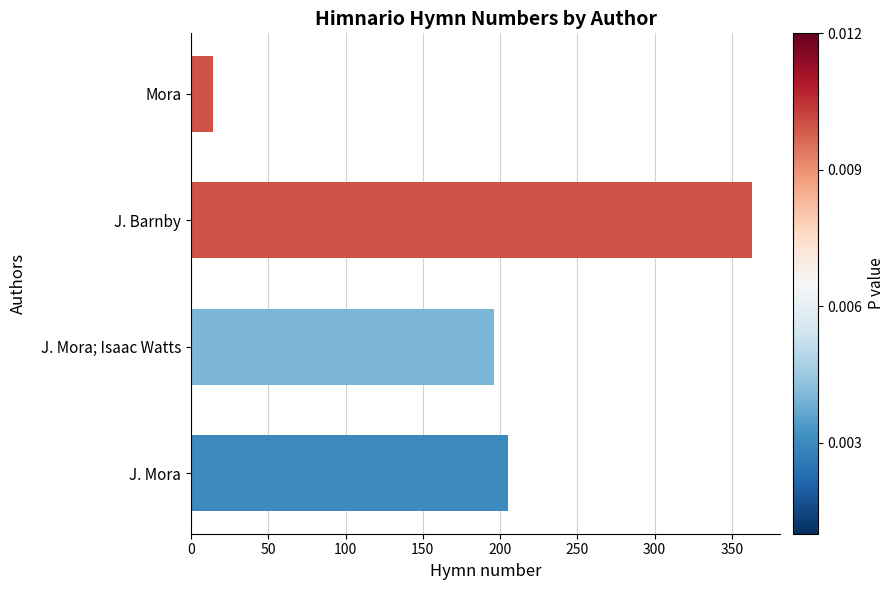

What is the sum of all values?

778